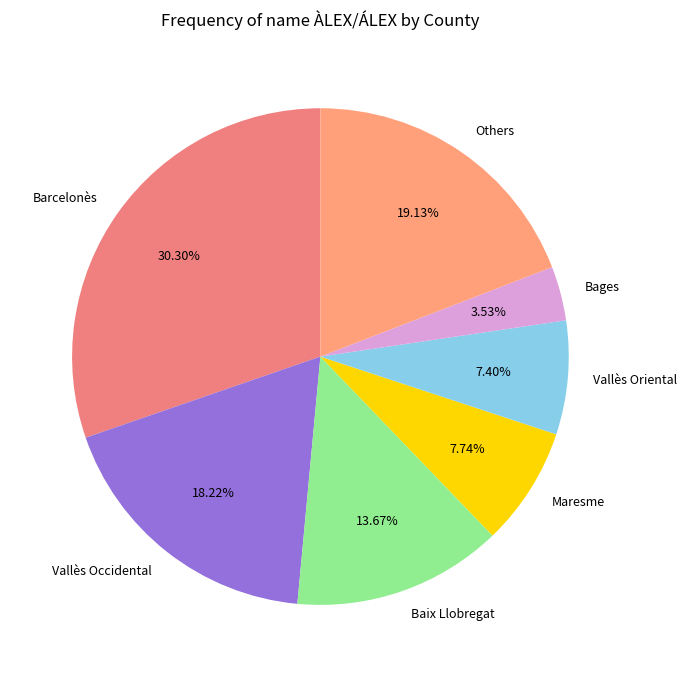

What is the largest slice in the pie chart?

Barcelonès